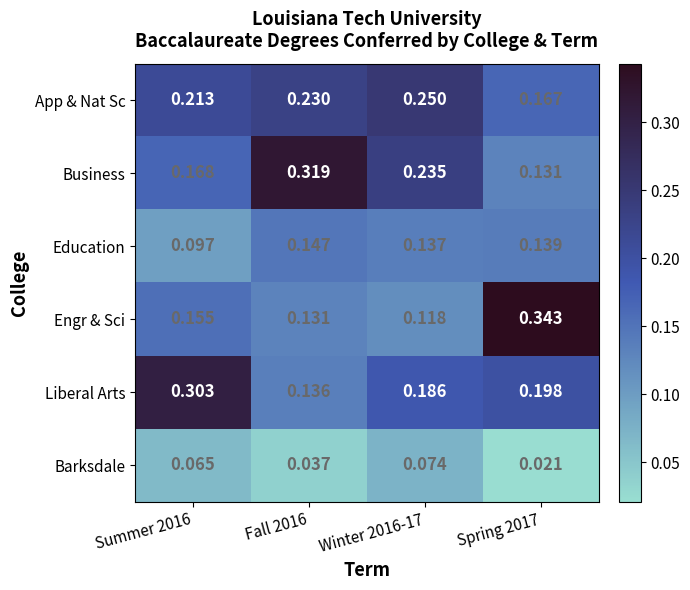

At Fall 2016, list the series in order from smallest to largest.

Barksdale, Engr & Sci, Liberal Arts, Education, App & Nat Sc, Business